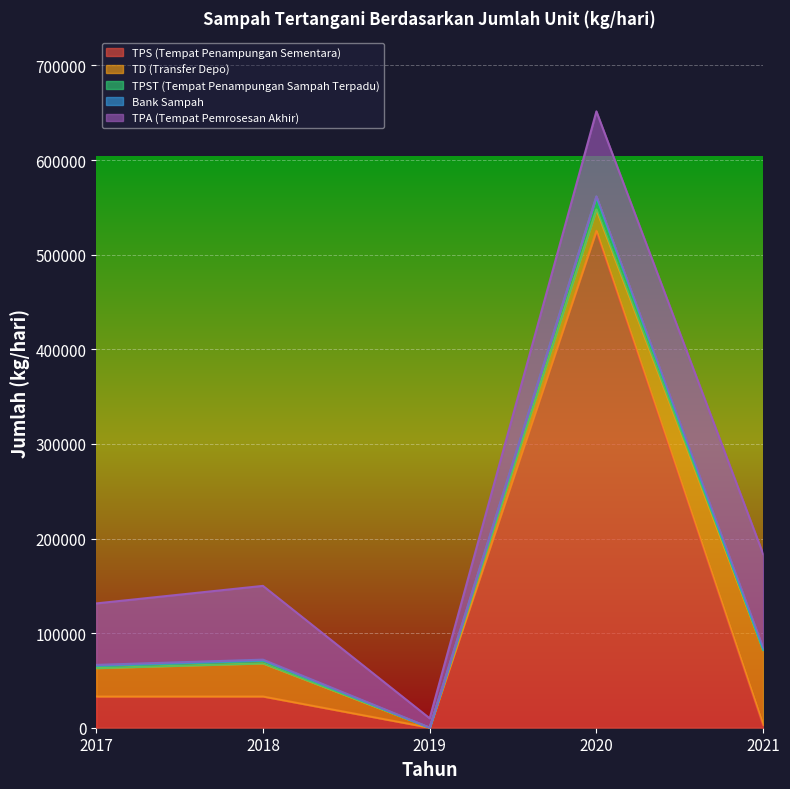

What is the difference between the maximum and minimum values in the Bank Sampah series?

2150